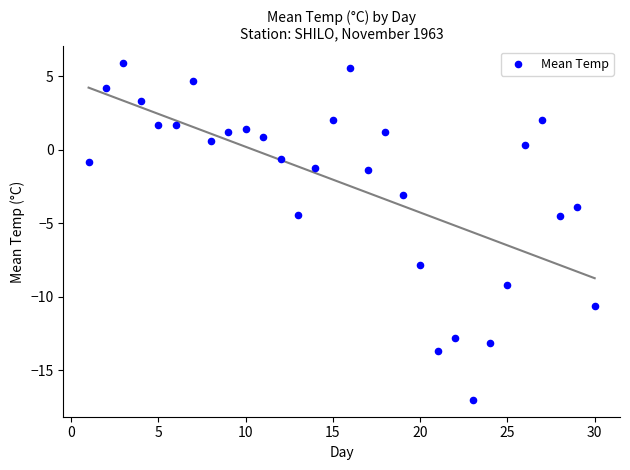

What is the range of Y values (max minus min)?

22.9